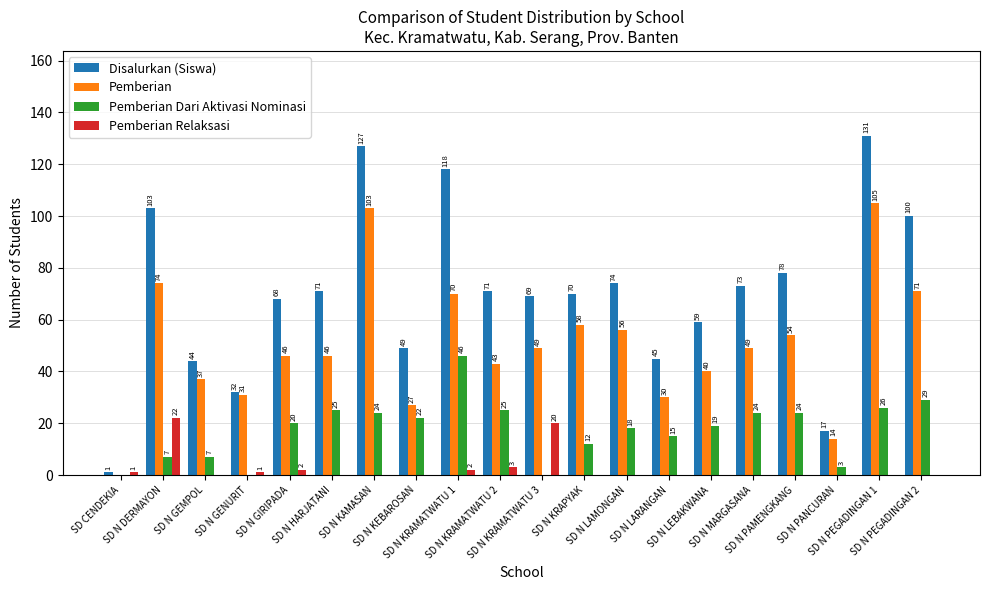

Are the bars grouped side by side (vs. stacked)?

Yes